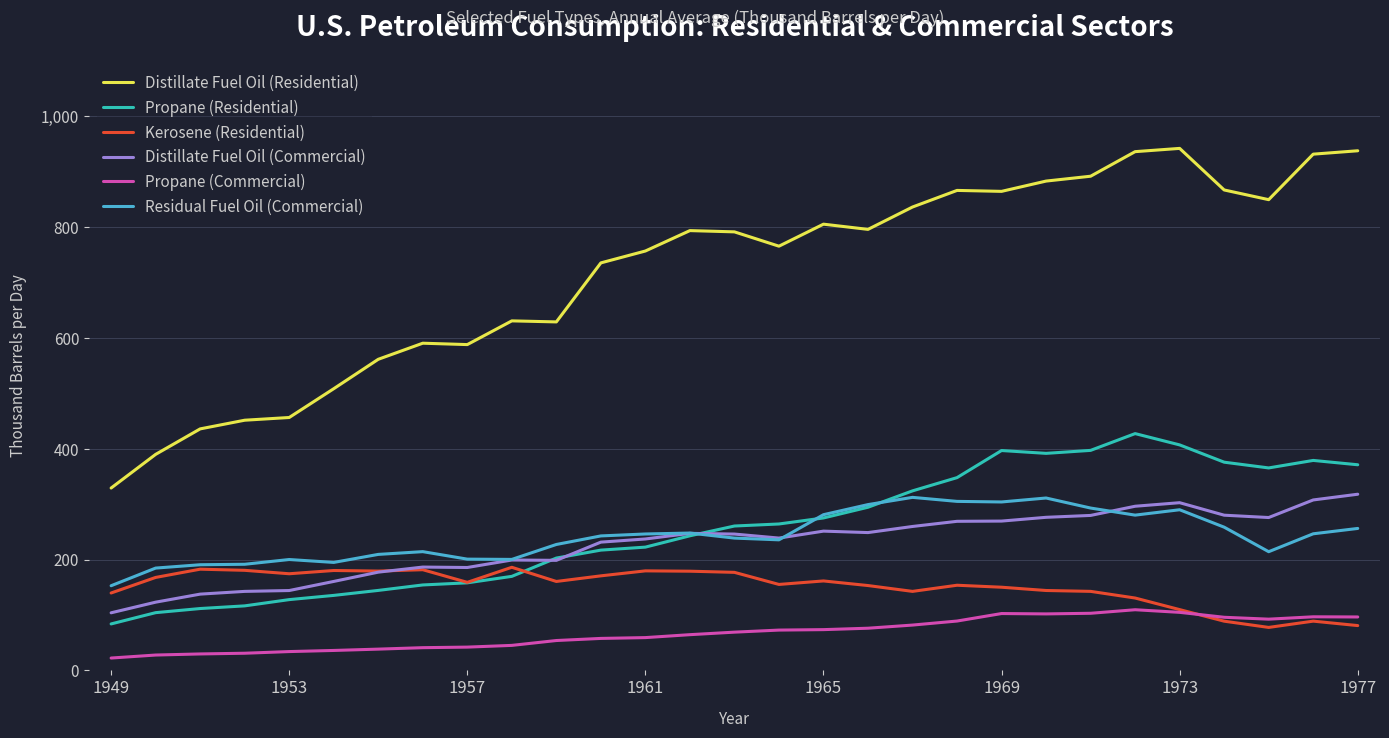

True or false: Distillate Fuel Oil (Residential) and Propane (Commercial) cross at least once.

False